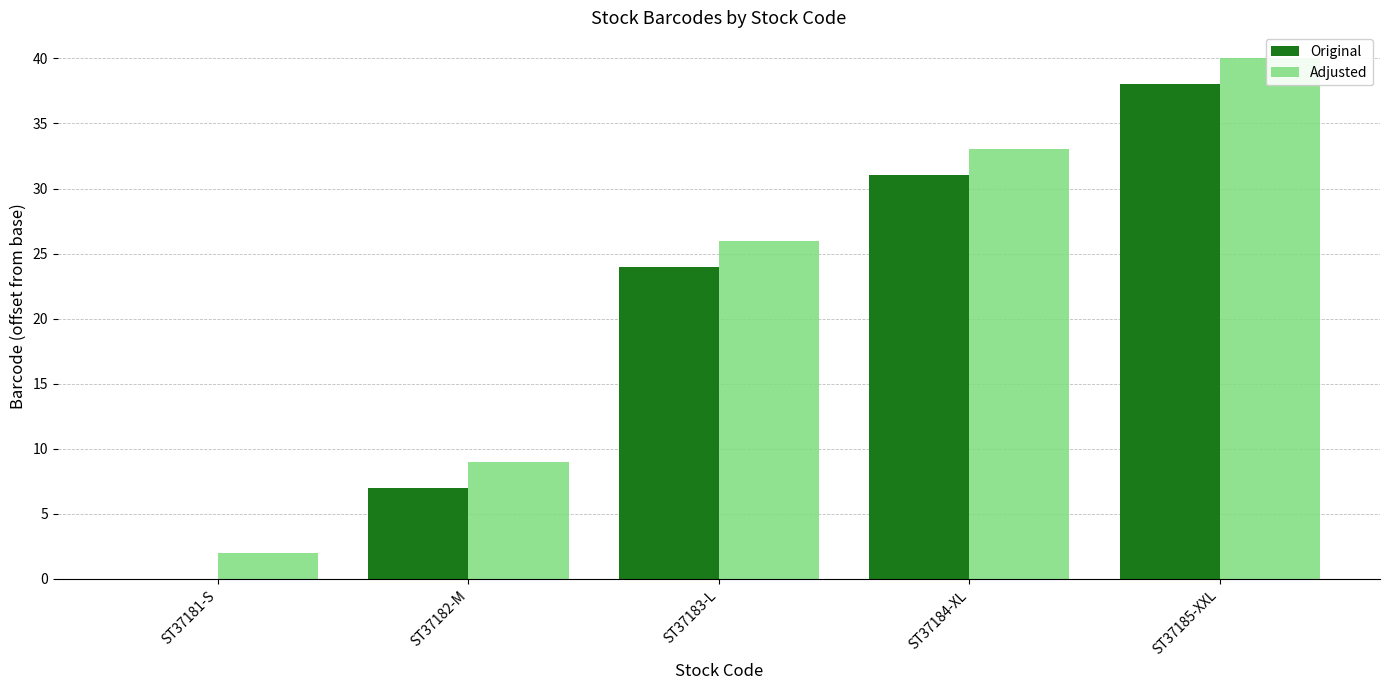

What is the label of the 4th bar from the left?

ST37184-XL